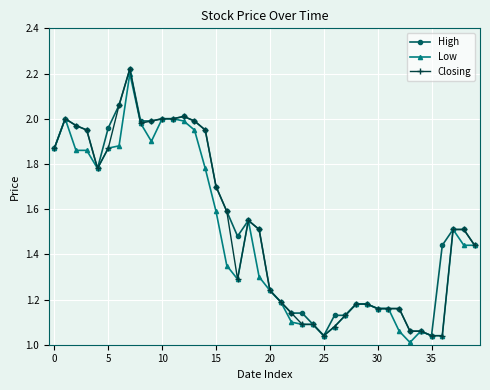

At how many categories does at least one series exceed 1?

40